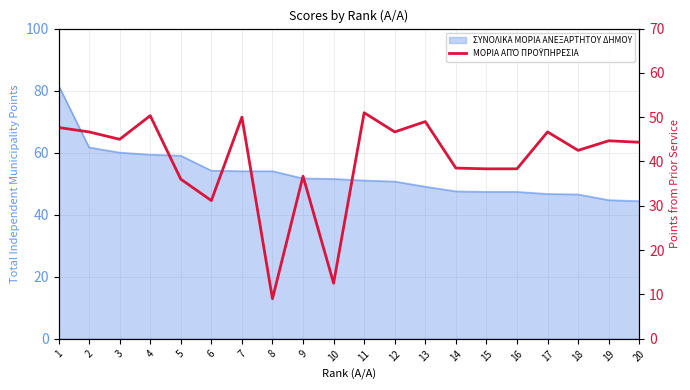

How many values are below 44?

9